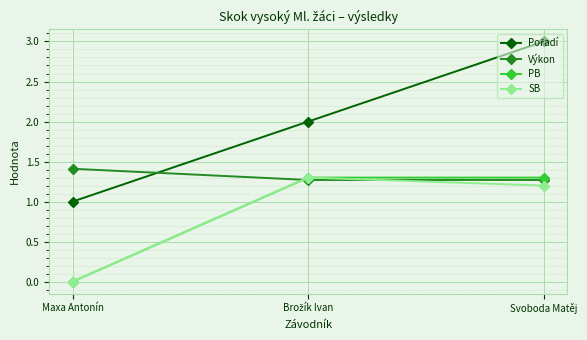

Is it true that PB equals 1.3 at Svoboda Matěj?

True